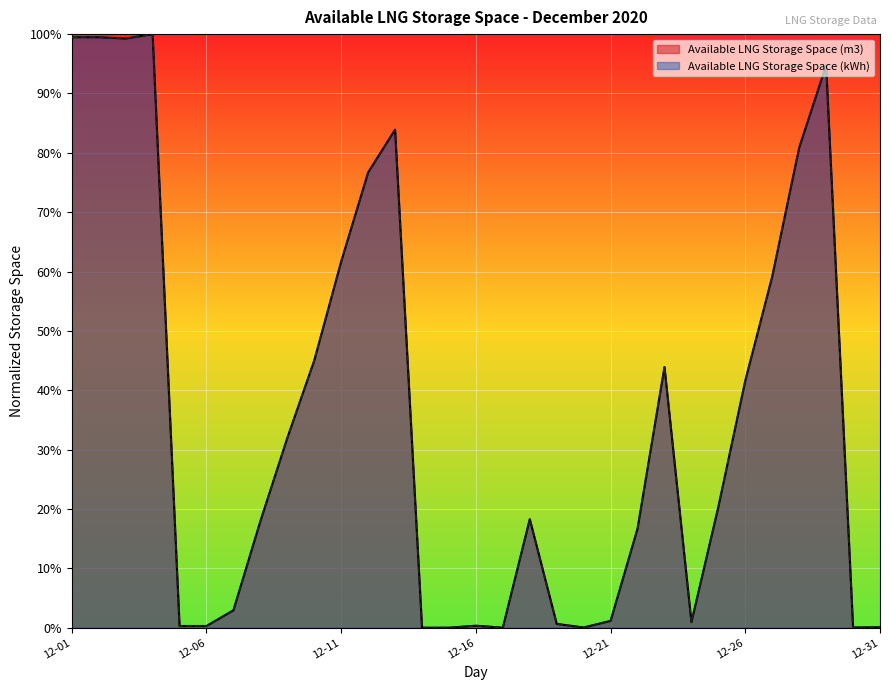

Which series changed the most between 2020-12-01 and 2020-12-22?

Available LNG Storage Space (m3)